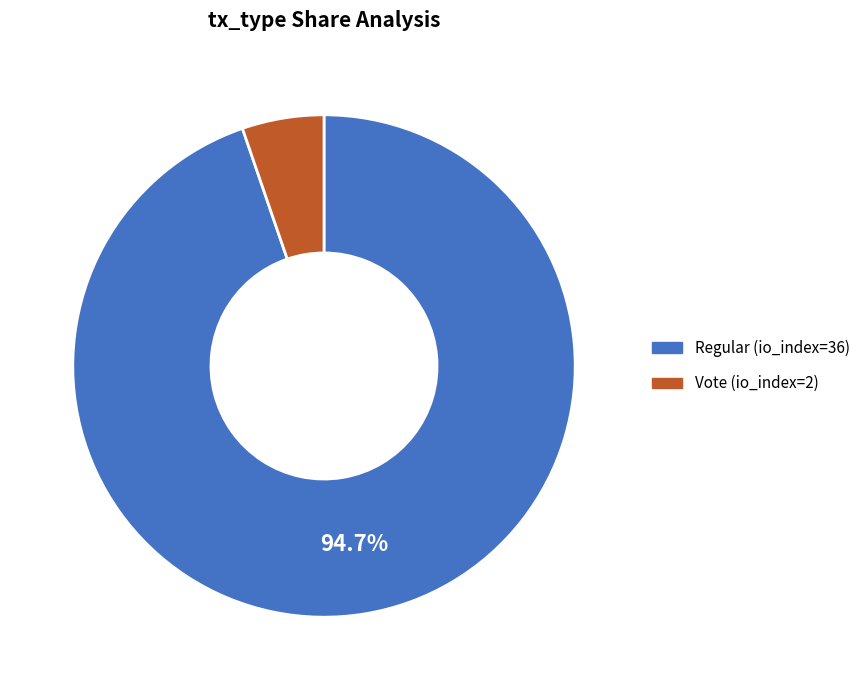

How many segments does this pie chart have?

2